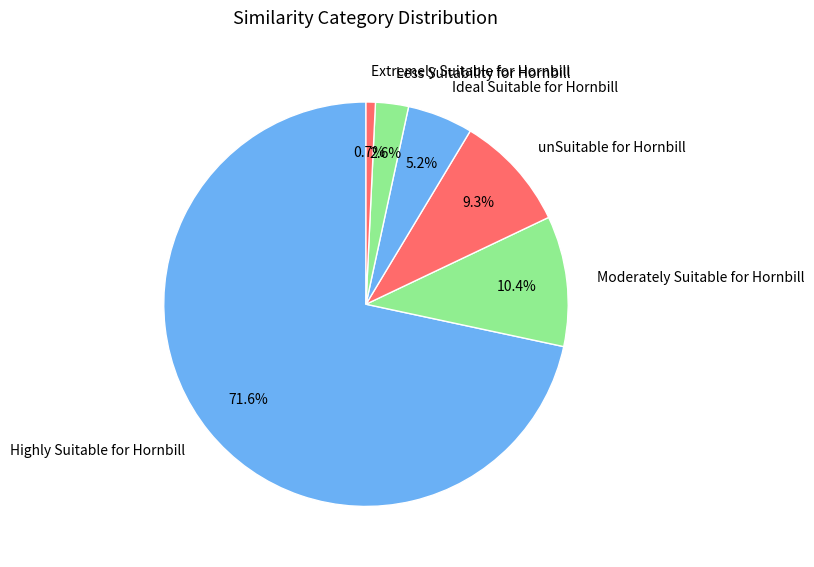

Rank the categories by value from highest to lowest.

Highly Suitable for Hornbill, Moderately Suitable for Hornbill, unSuitable for Hornbill, Ideal Suitable for Hornbill, Less Suitability for Hornbill, Extremely Suitable for Hornbill